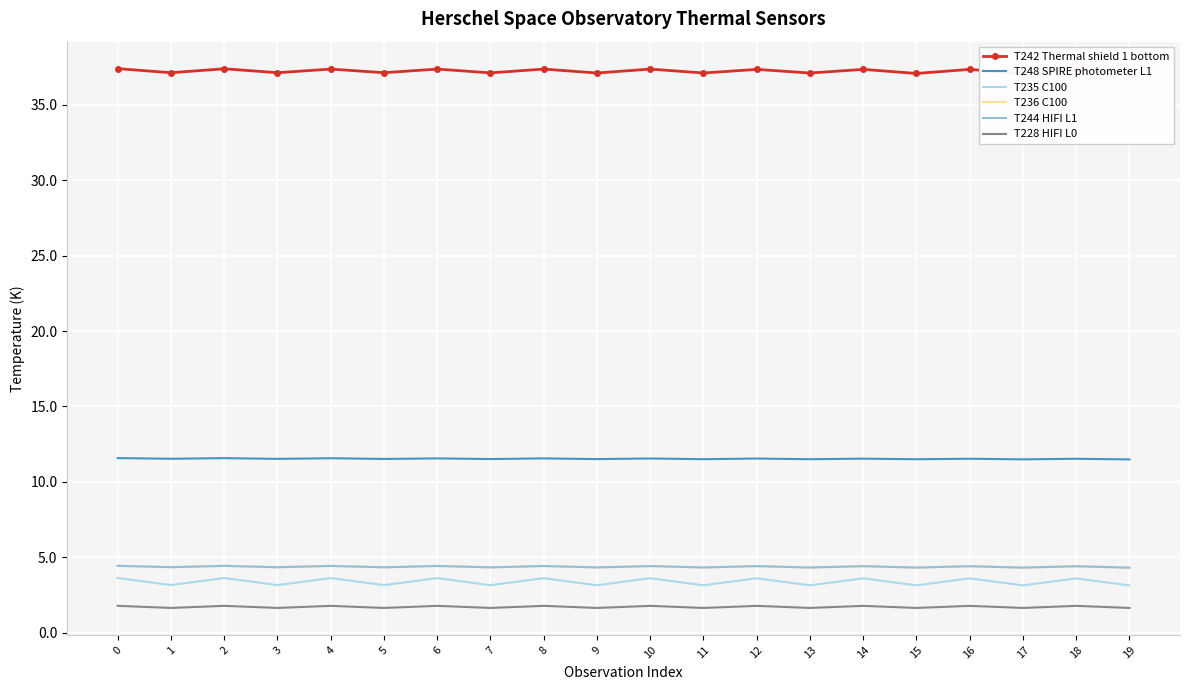

What is the approximate value of T235 C100 at 4?

3.6